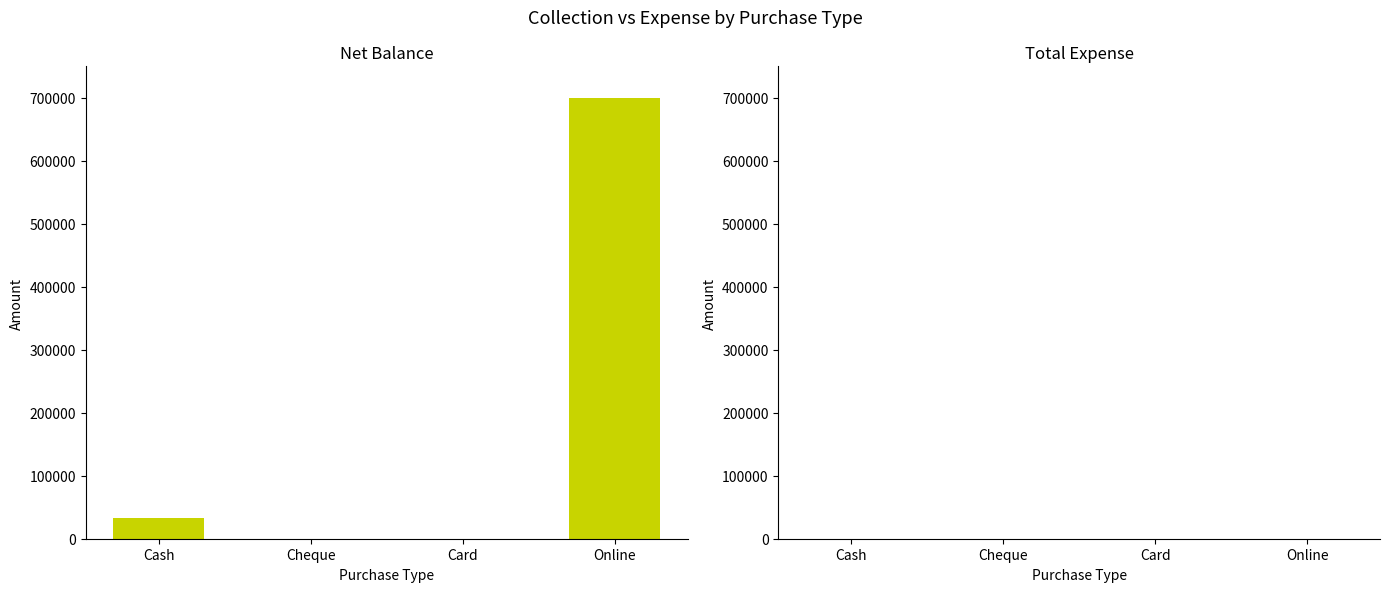

Reading right to left, extract all data points from this chart.

Online=700486	Card=0	Cheque=0	Cash=32999